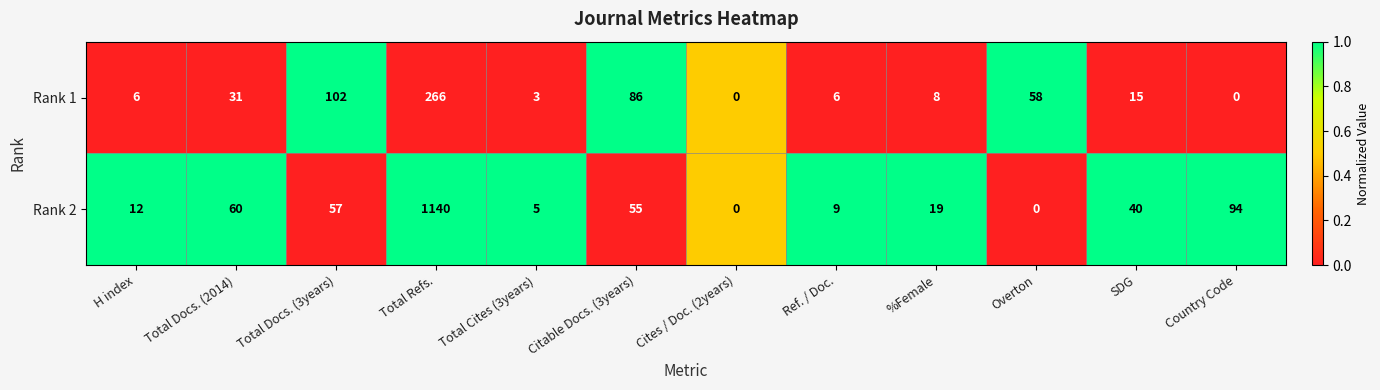

What is the average value of the Rank 1 series?

48